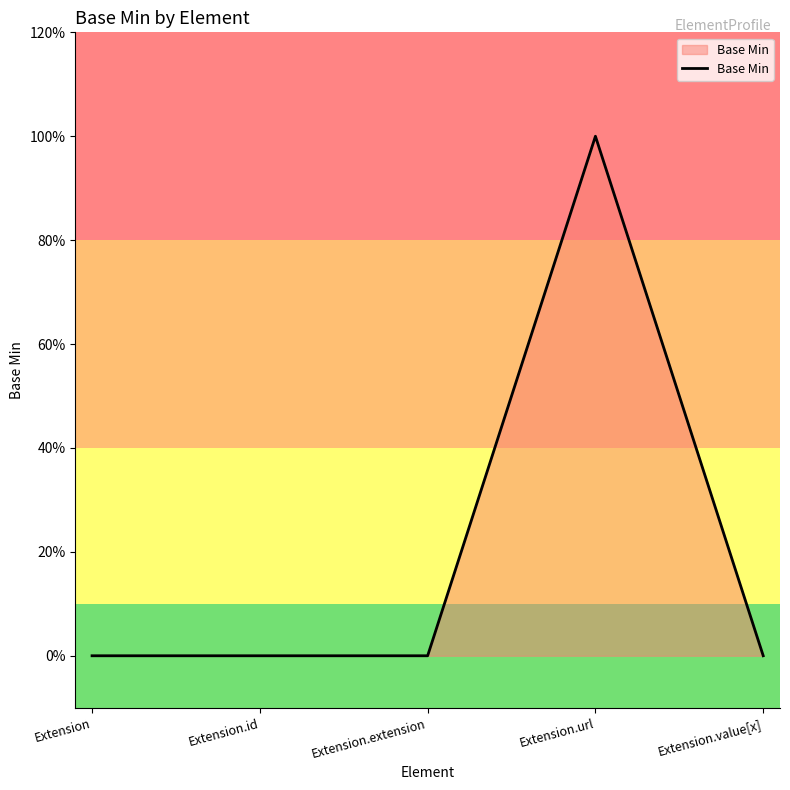

What is the label of the 3rd point from the left?

Extension.extension